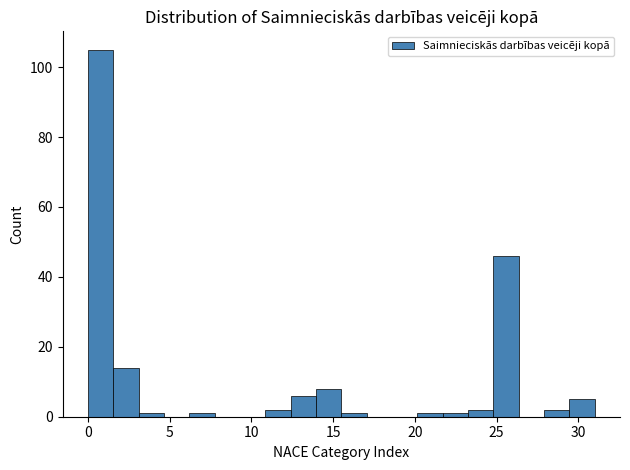

Read against the x-axis, roughly where is the centre of the tallest bar?

1.0